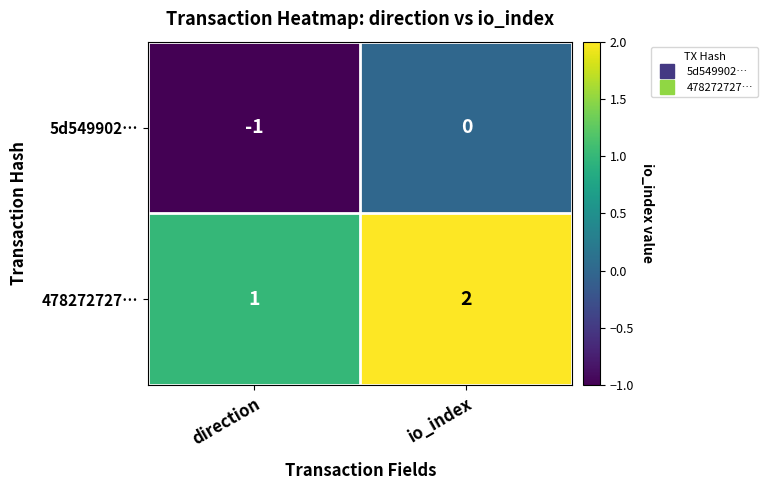

Reading left to right, extract all data points from this chart.

5d549902…: -1	0
478272727…: 1	2